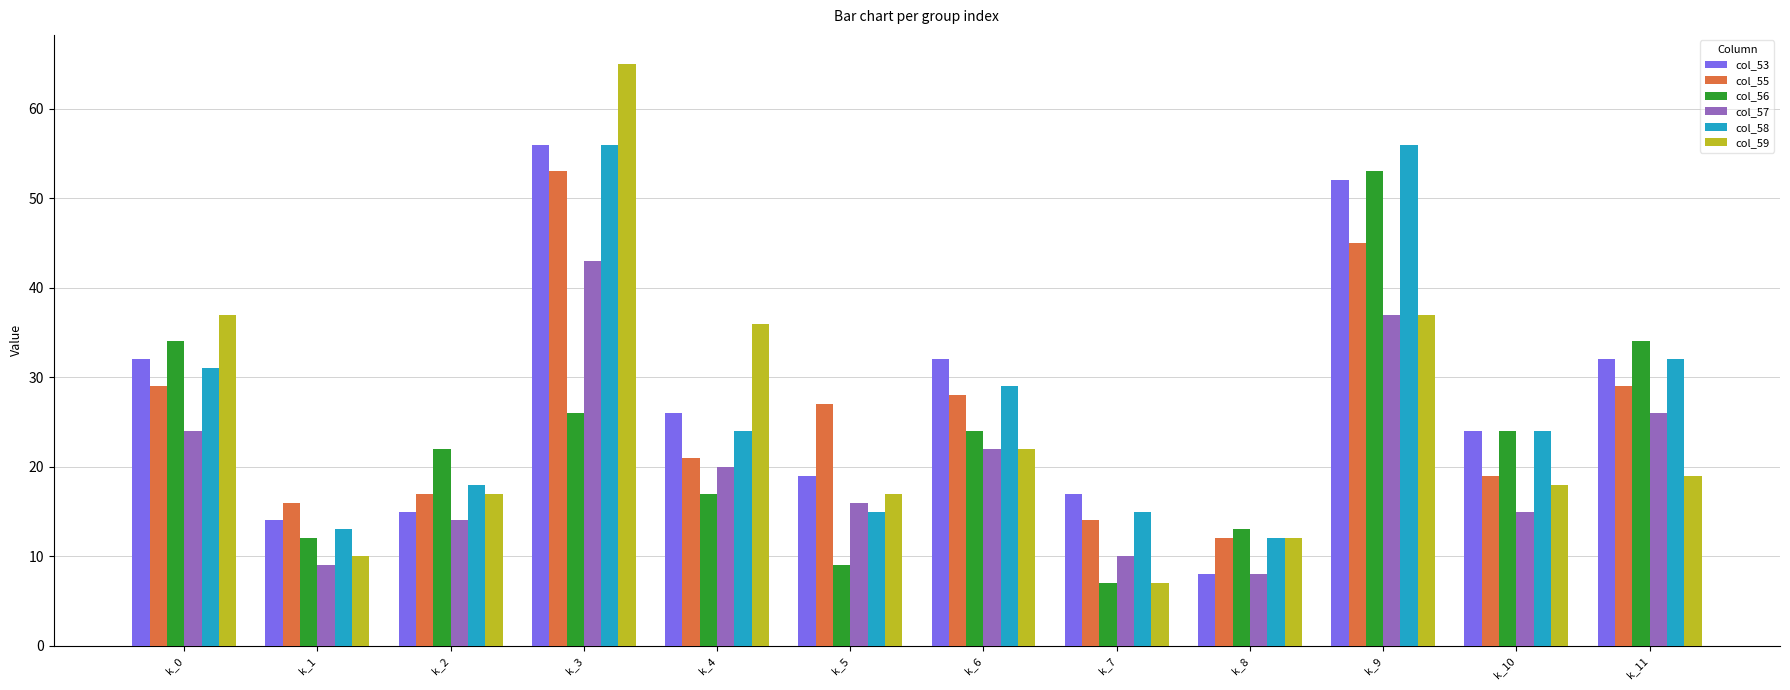

What is the greatest value displayed?

65